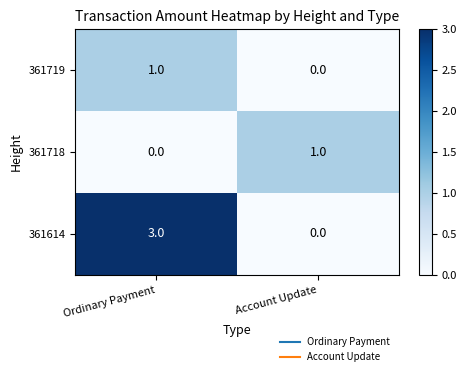

Which category has the highest value in the 361614 series?

Ordinary Payment